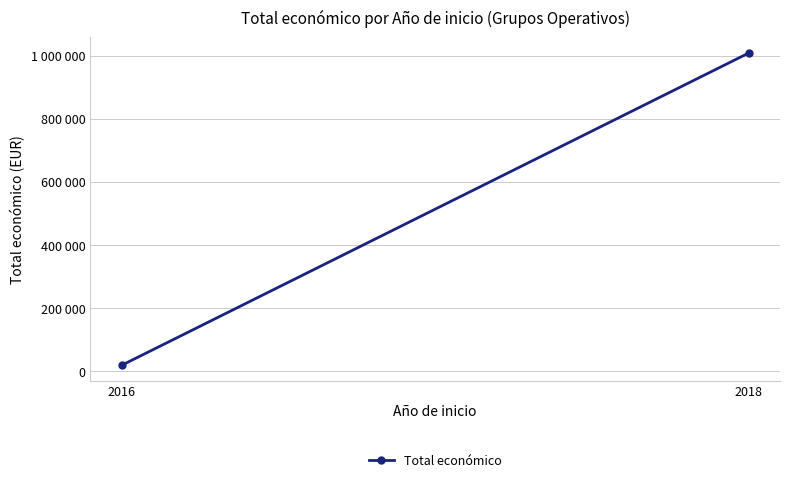

Is it true that the value at 2016 is 33606?

False